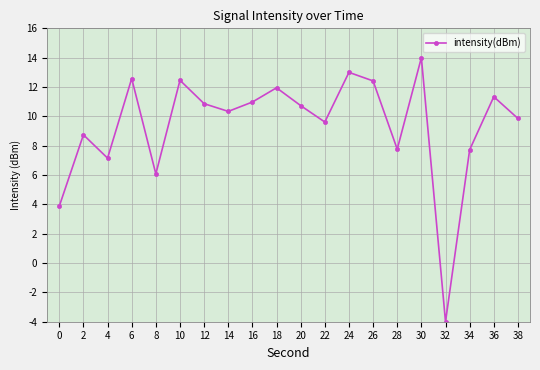

Read the value at 16.

11.0